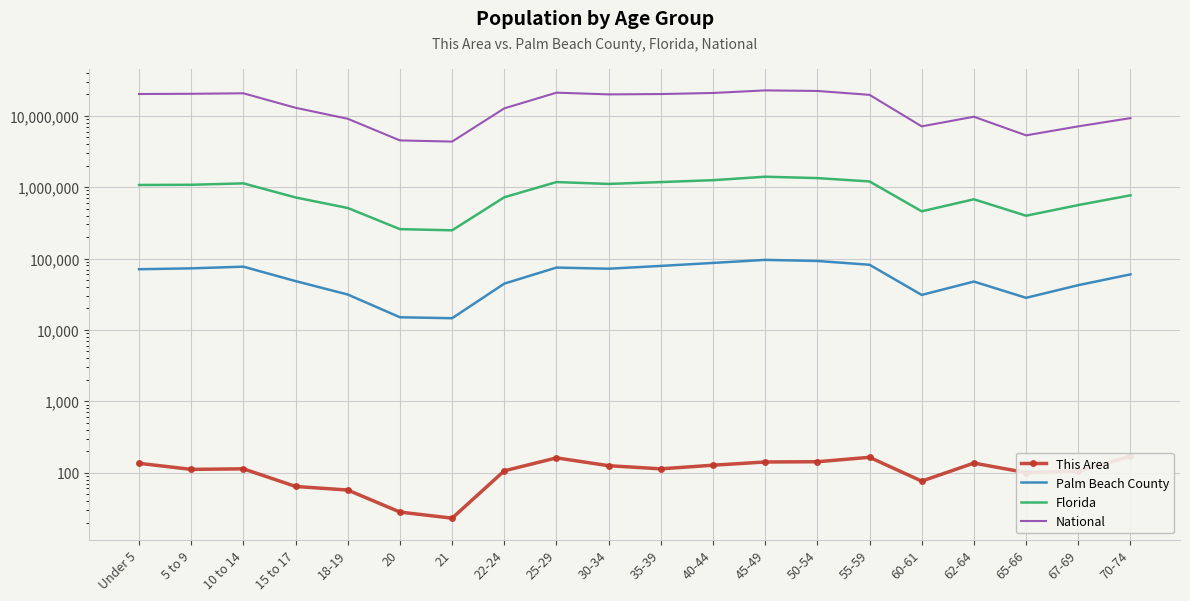

Between 18-19 and 30-34, which series saw the biggest shift?

National